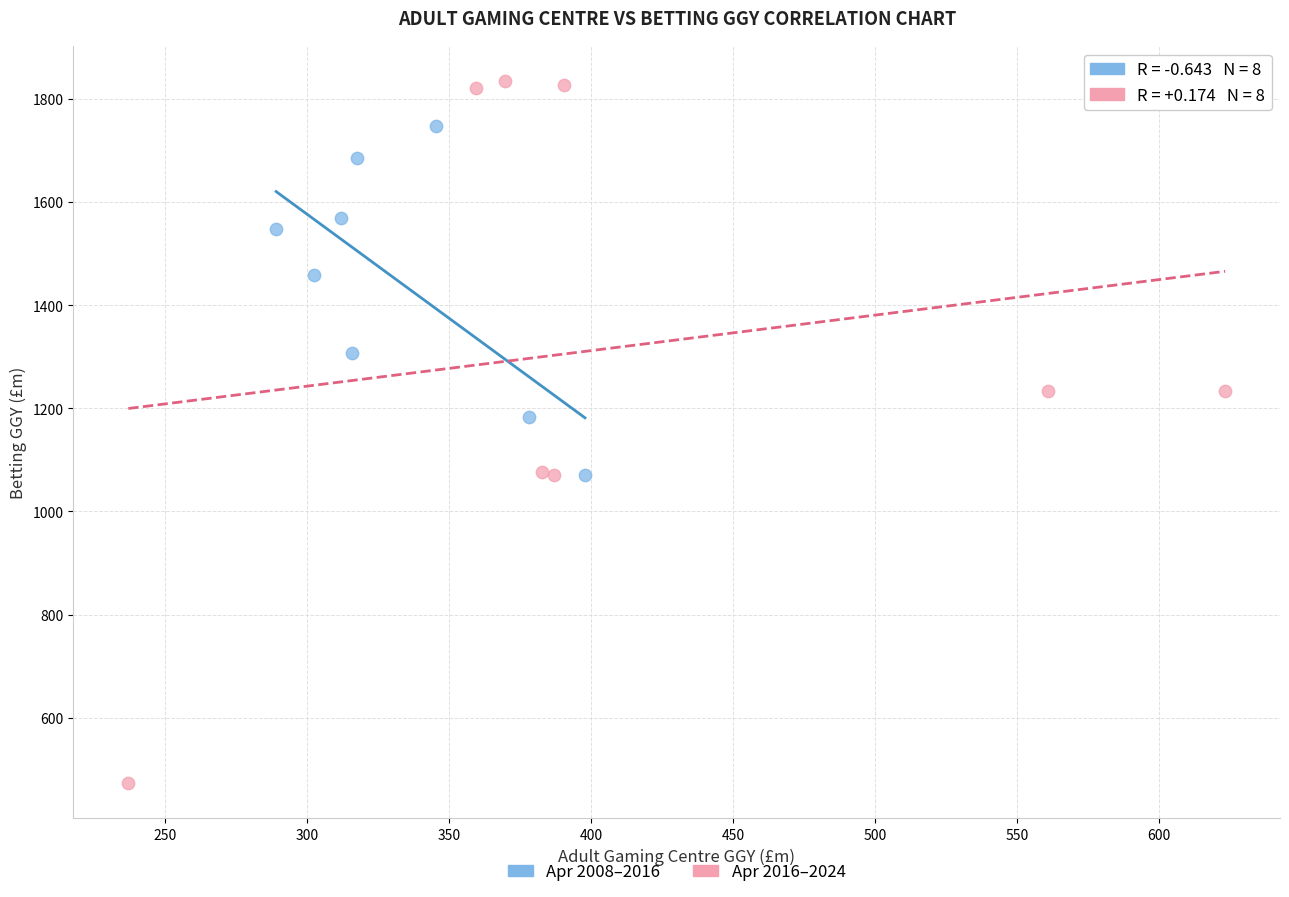

Which series has the largest Y range (max minus min)?

Apr 2016–2024